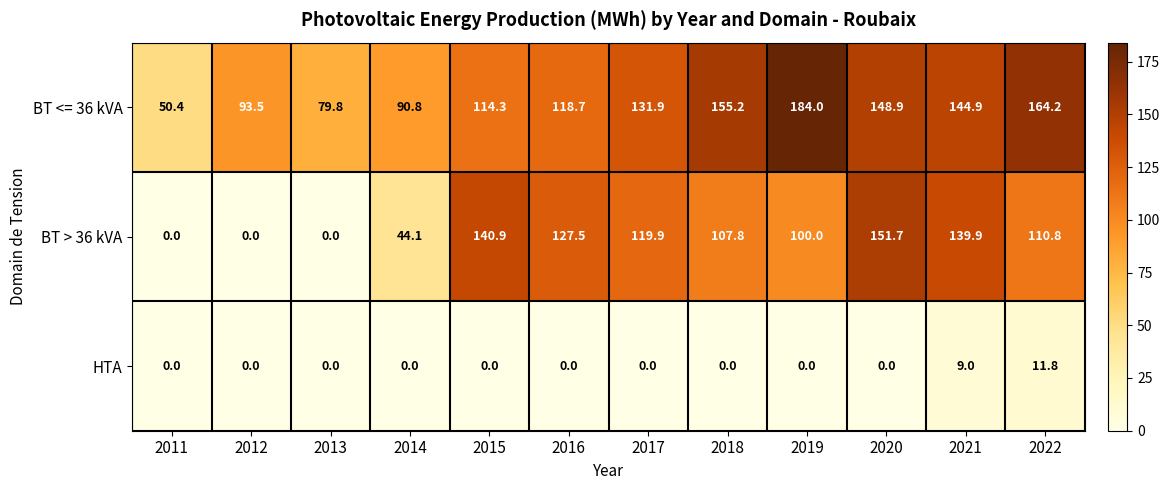

Count the number of data series in this chart.

3